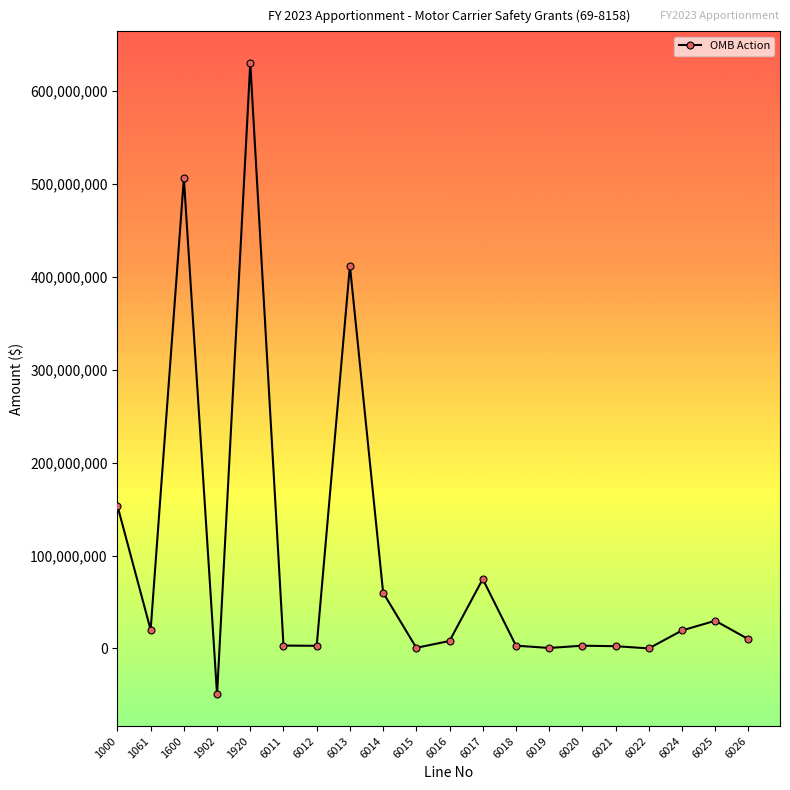

How many categories are shown in the chart?

20